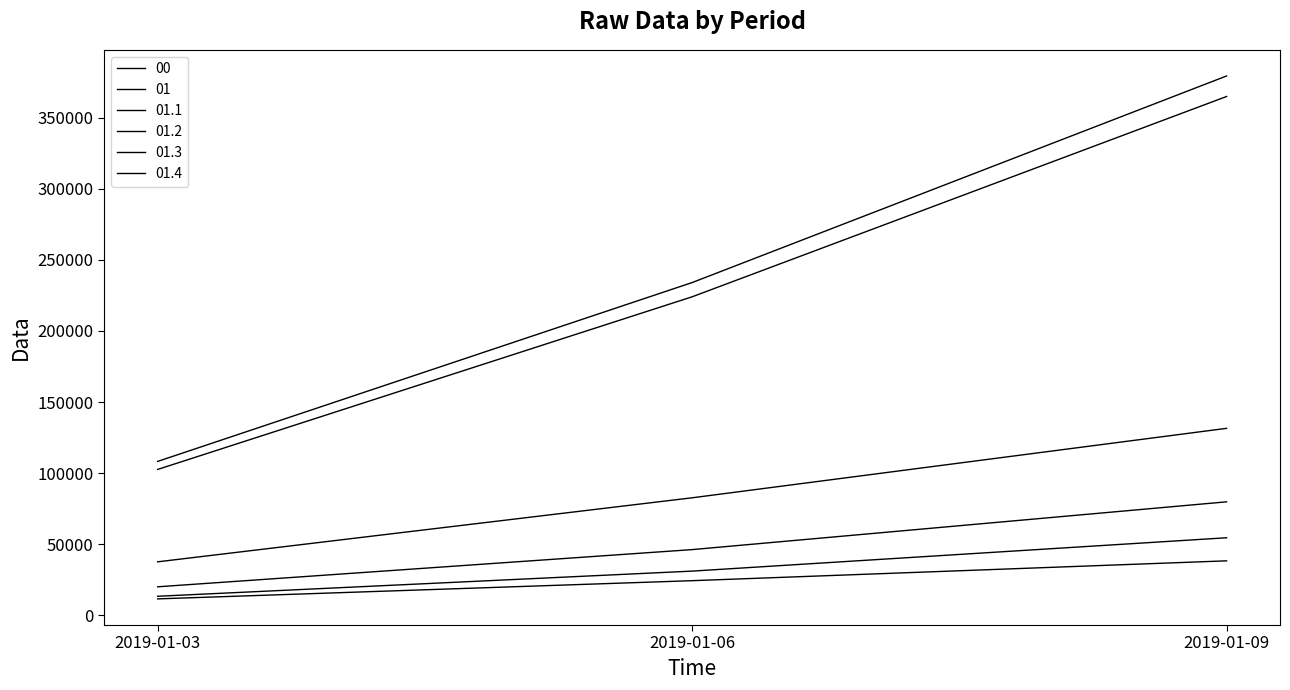

Rank the categories by 01 value from highest to lowest.

2019-01-09, 2019-01-06, 2019-01-03